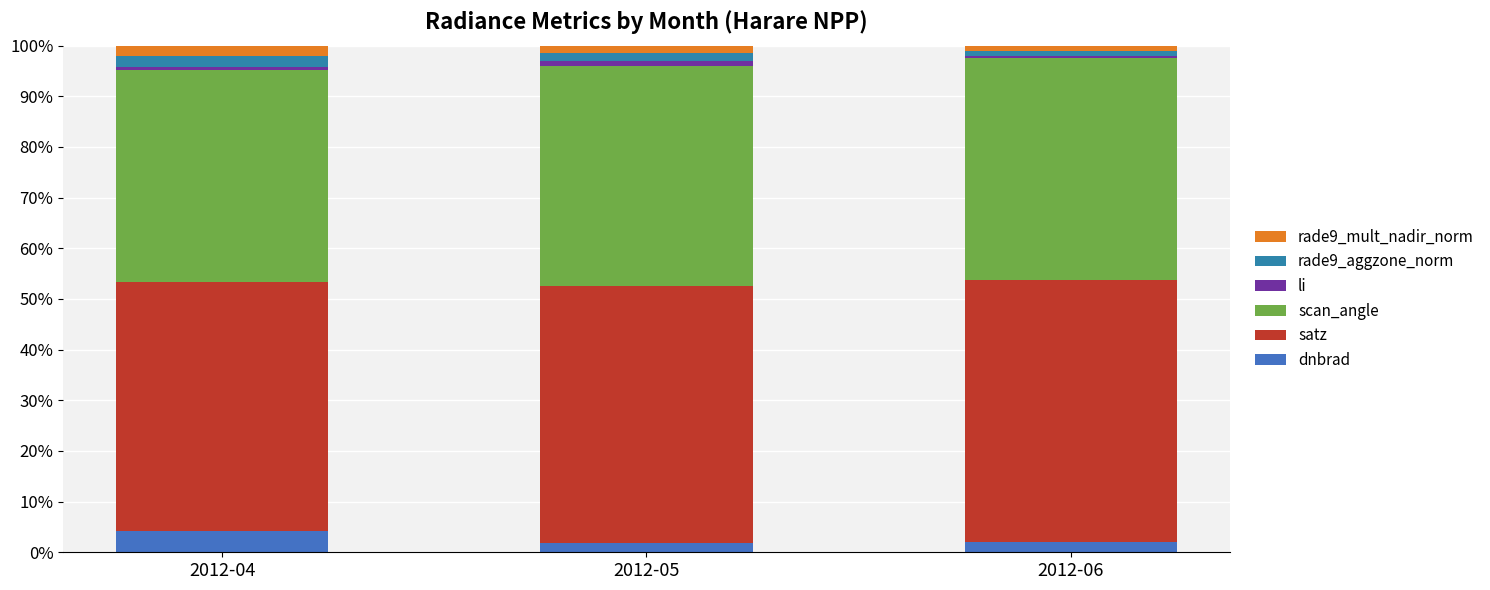

How many bars are there in total?

3